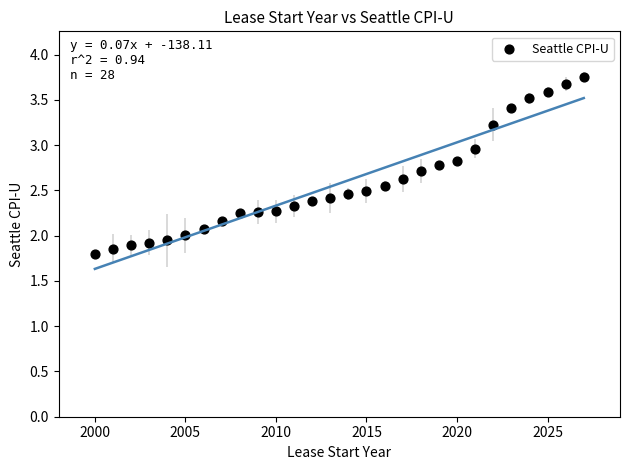

What is the range of Y values (max minus min)?

2.0